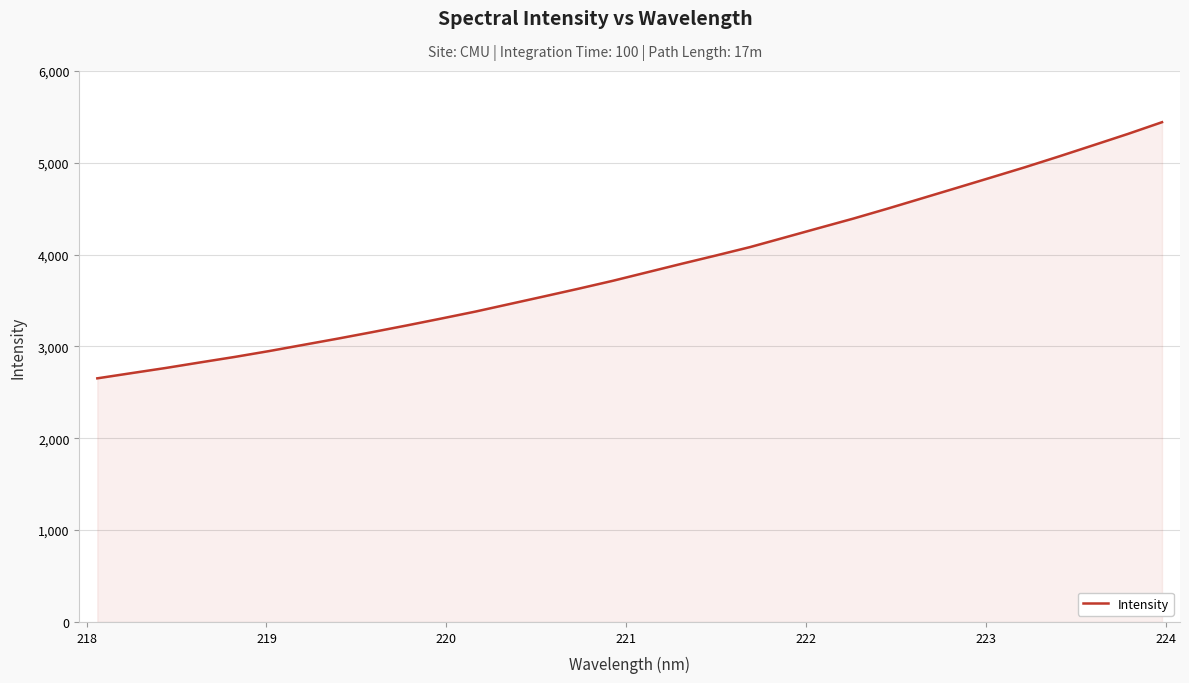

What is the greatest value displayed?

5442.5